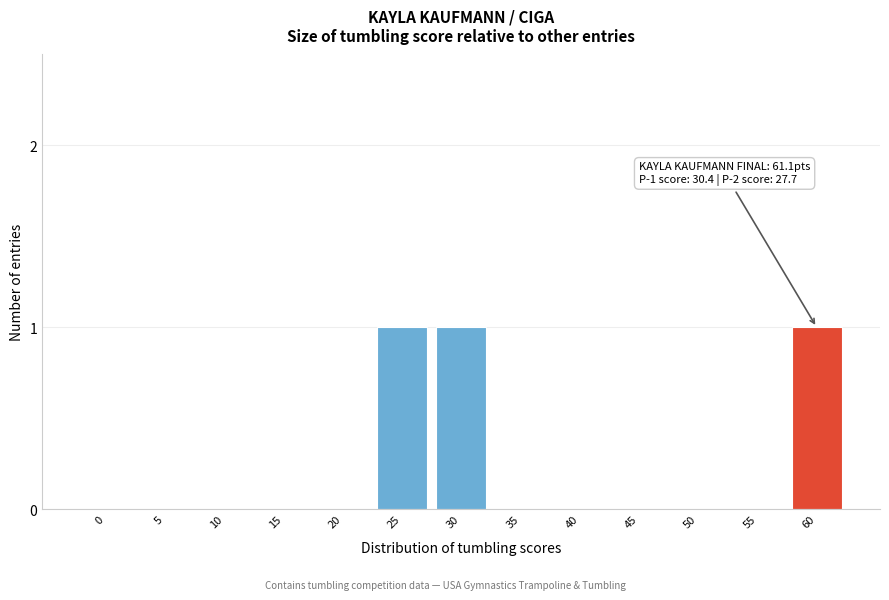

Reading left to right, extract all data points from this chart.

0=0	5=0	10=0	15=0	20=0	25=1	30=1	35=0	40=0	45=0	50=0	55=0	60=1